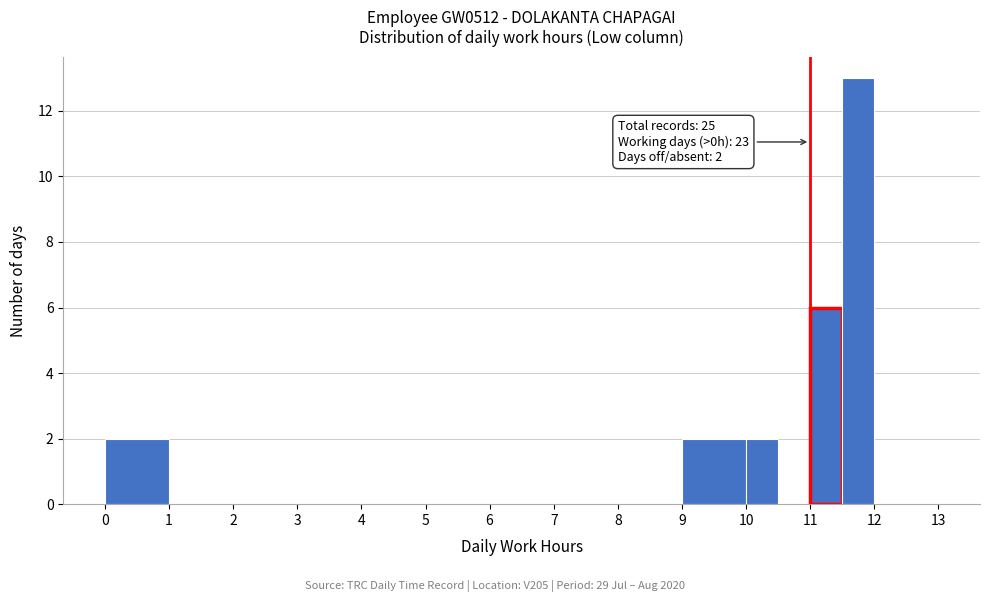

Which range on the x-axis has the tallest bar?

11.5 to 12.0